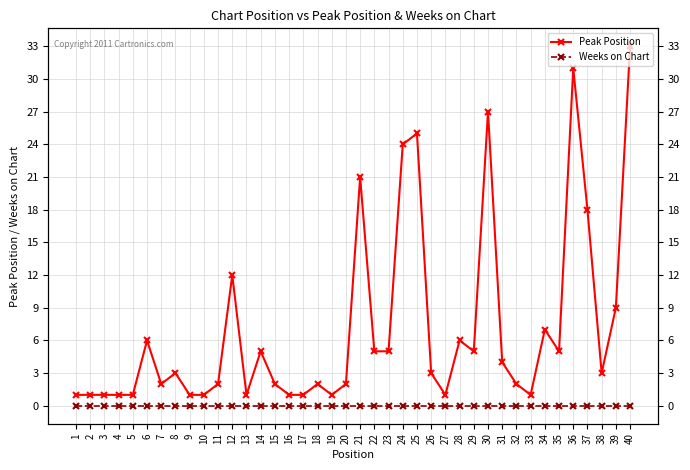

Which label corresponds to the largest value in the chart?

40